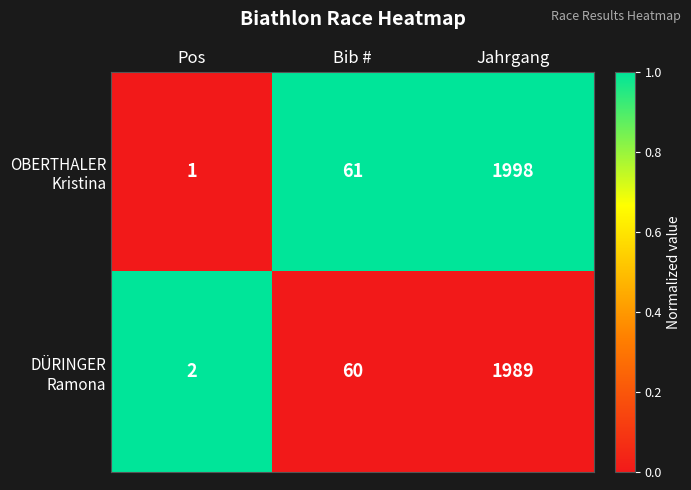

What is the difference between the highest and lowest values at Pos?

1